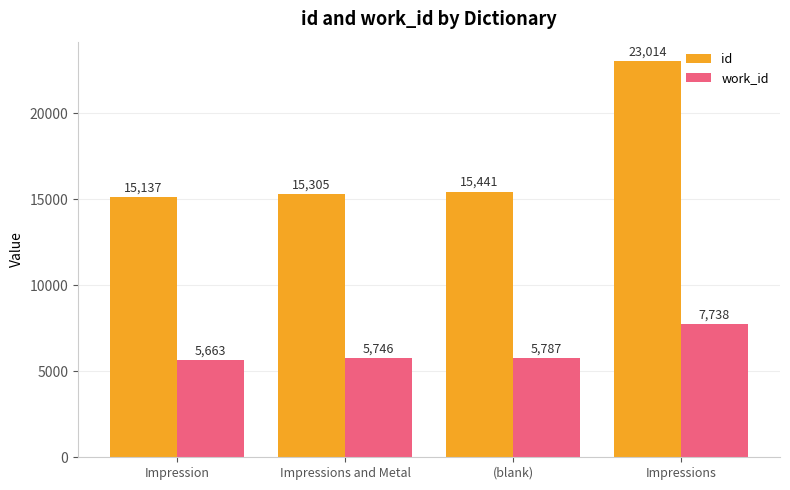

How many data points in work_id are less than 5787?

2